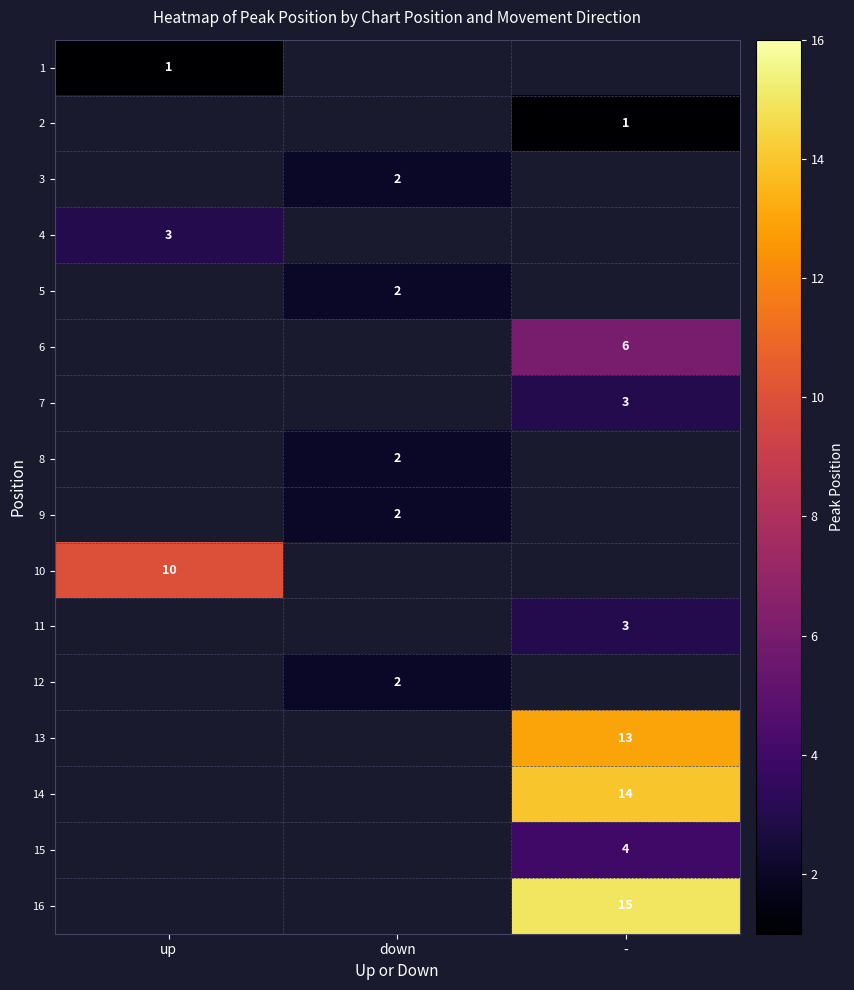

True or false: 7 has a value of 3 at -.

True